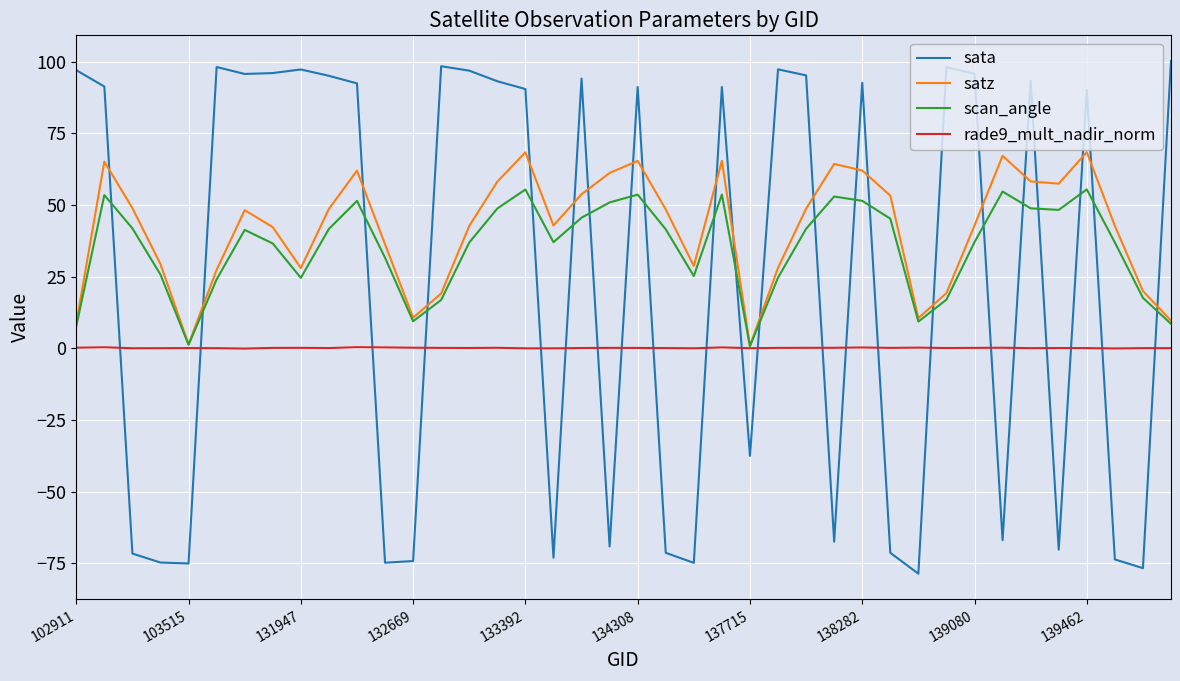

True or false: sata has more than 2 points higher than both neighbors.

True